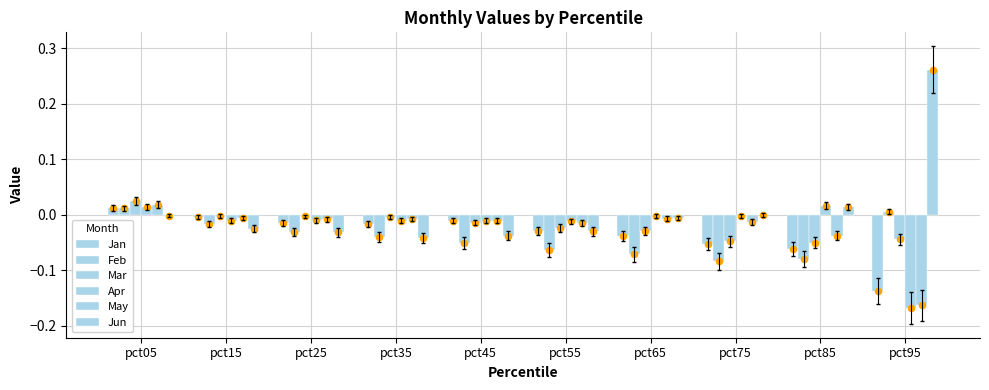

At which category is the sum across all series the highest?

pct05